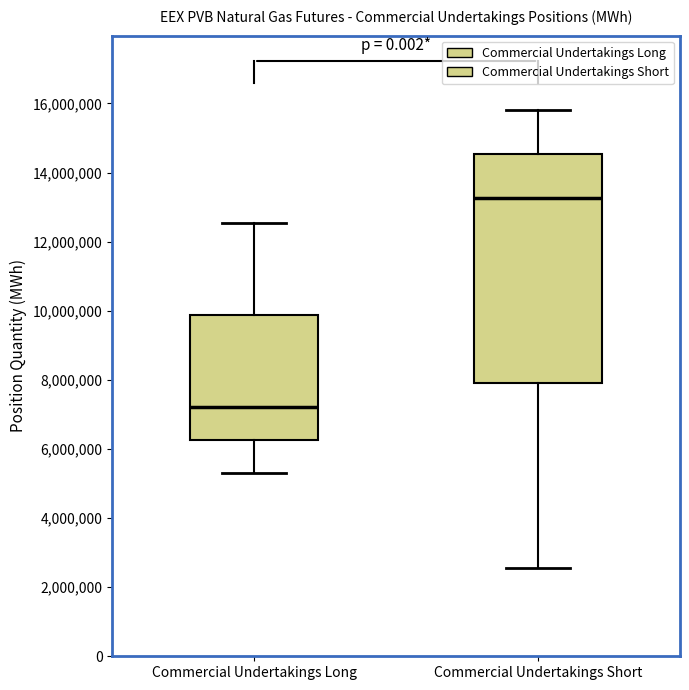

Reading left to right, transcribe this box plot: for each box, give where its median line is, the range the box spans, and where its two whiskers end, as read against the y-axis. The values are not printed on the chart, so give them approximately, as read against the axis.

Commercial Undertakings Long: median 7200000, box 6200000 to 9800000, whiskers 5400000 to 12600000
Commercial Undertakings Short: median 13200000, box 8000000 to 14600000, whiskers 2600000 to 15800000